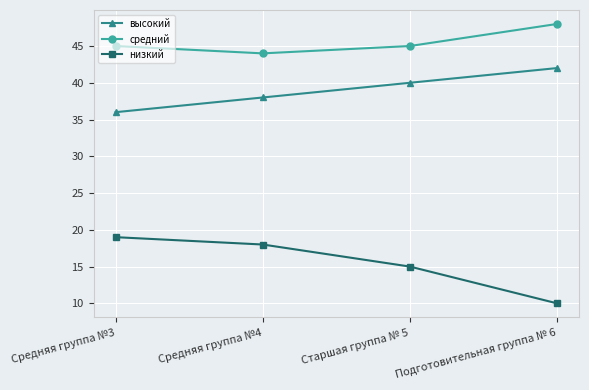

How many values in the низкий series are below 18?

2